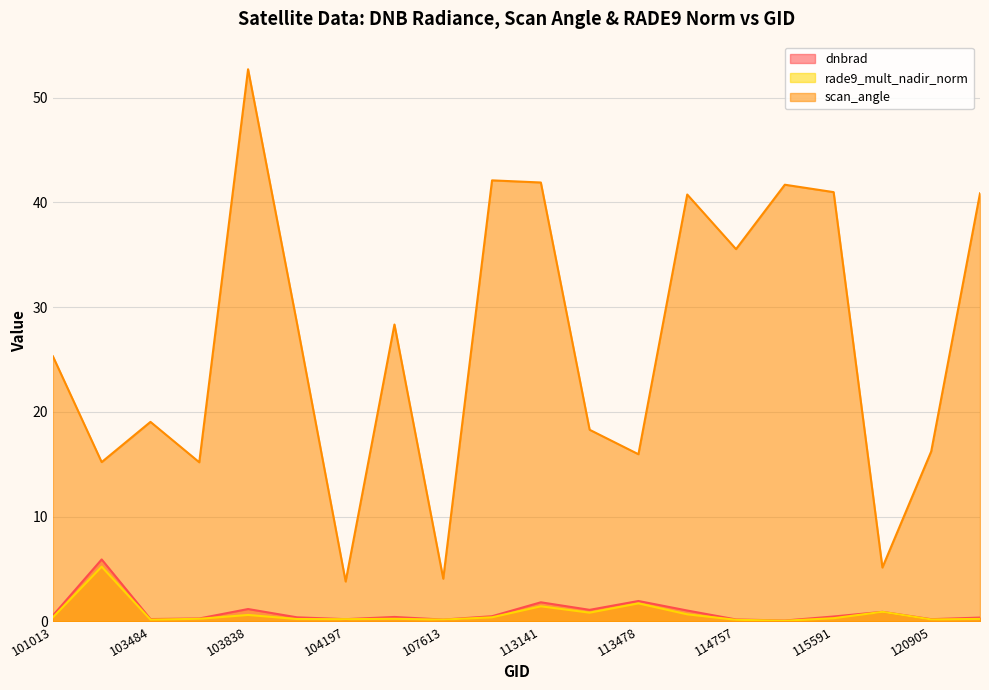

True or false: scan_angle and rade9_mult_nadir_norm intersect in this chart.

False